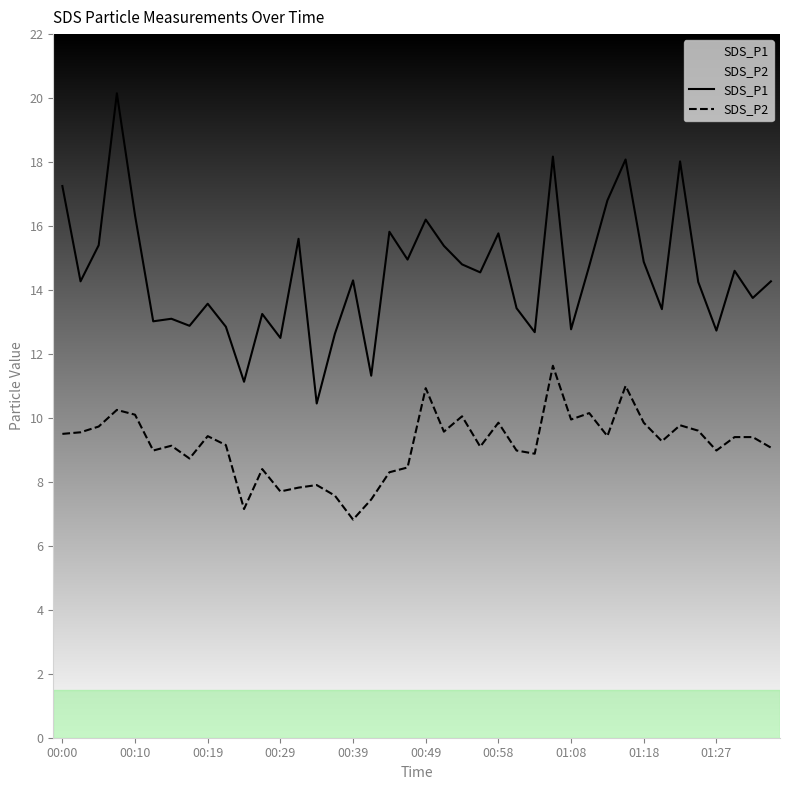

Which series has the largest total across all categories?

SDS_P1